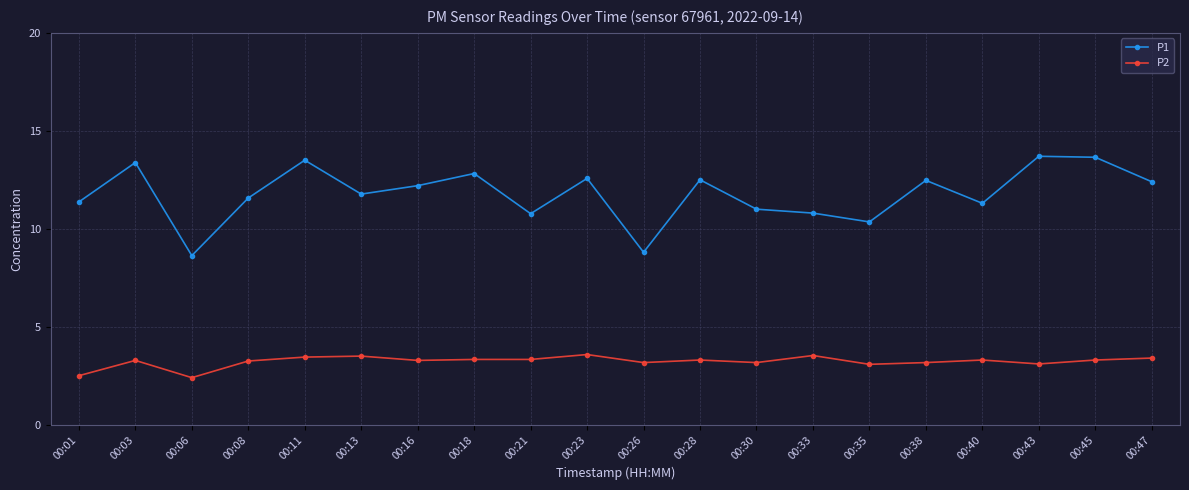

At 00:28, list the series in order from smallest to largest.

P2, P1